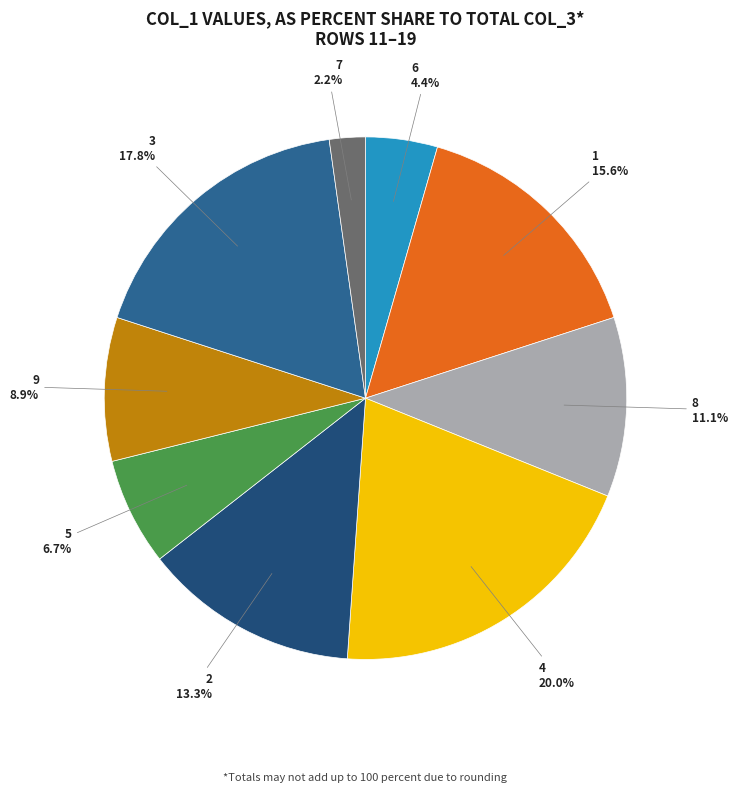

What is the total percentage of 7 and 3?

20.0%